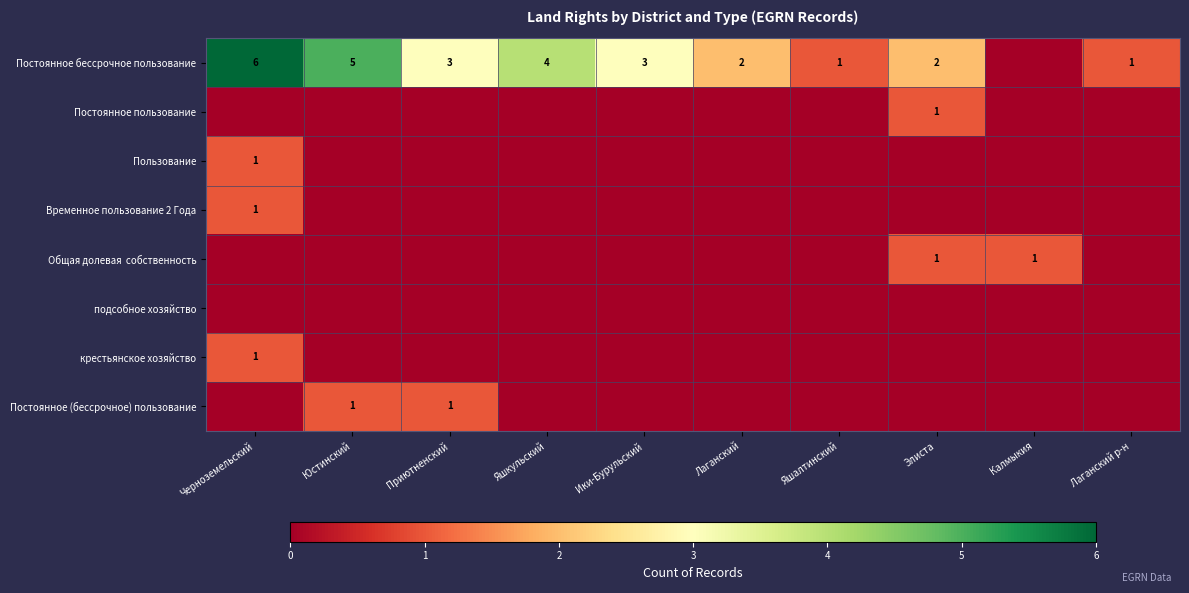

What is the difference between the highest and lowest values at Лаганский?

2